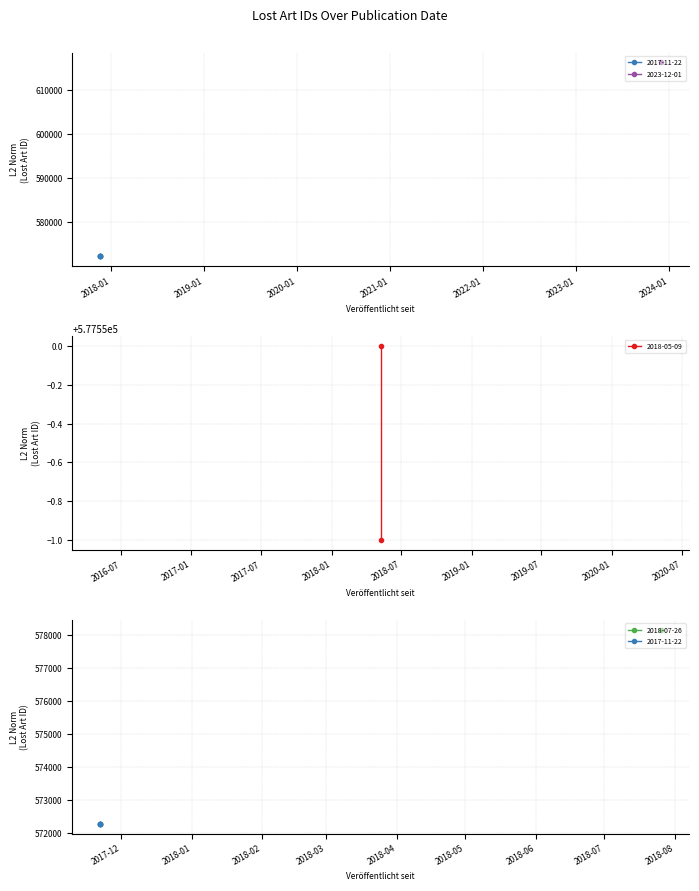

Rank the categories by value from lowest to highest.

2017-11-22, 2017-11-22, 2017-11-22, 2017-11-22, 2017-11-22, 2018-05-09, 2018-05-09, 2018-07-26, 2023-12-01